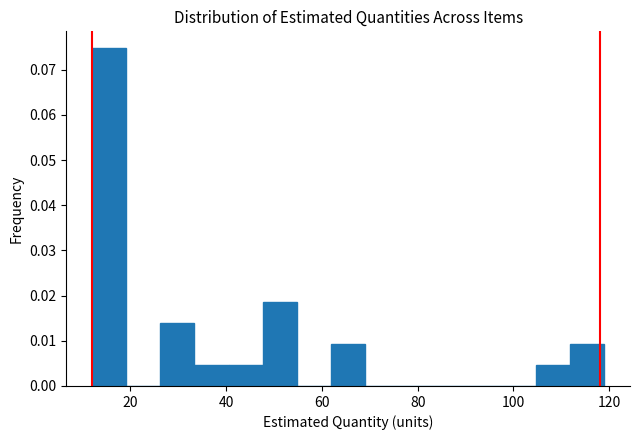

Around what value on the x-axis is the tallest bar? Give the approximate position of its centre, as read against the axis.

16